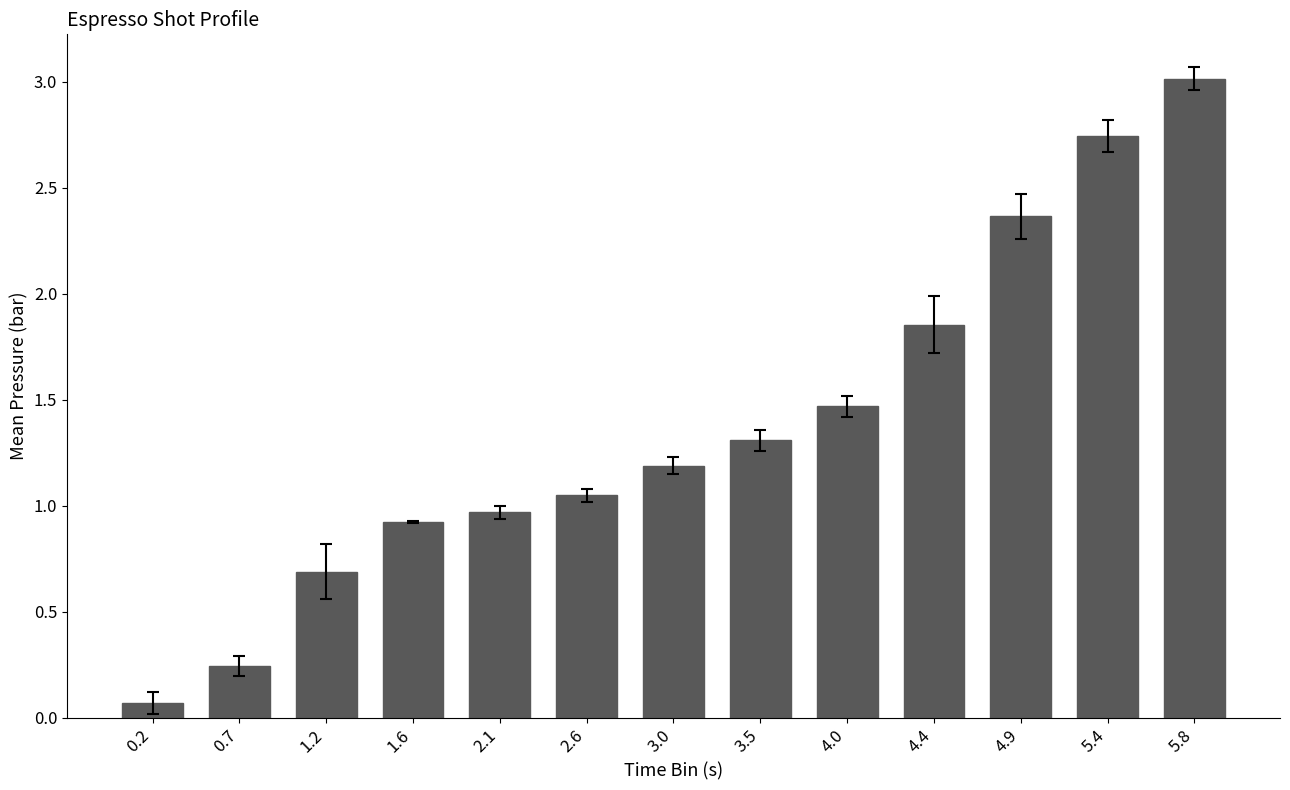

Count the number of categories in the chart.

13